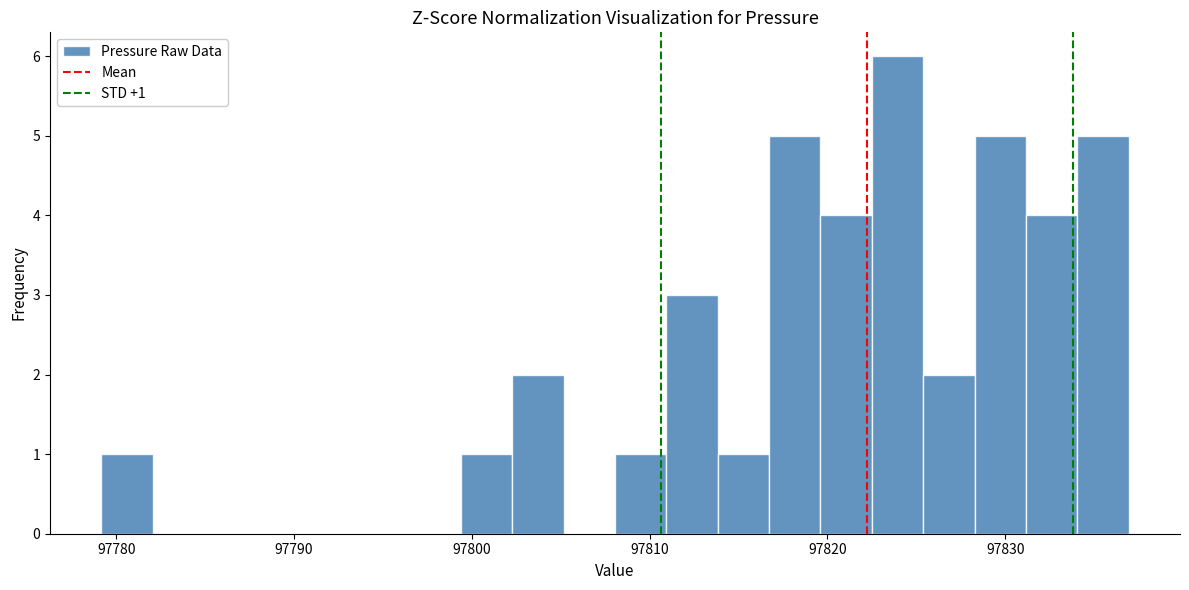

Around what value on the x-axis is the tallest bar? Give the approximate position of its centre, as read against the axis.

97824